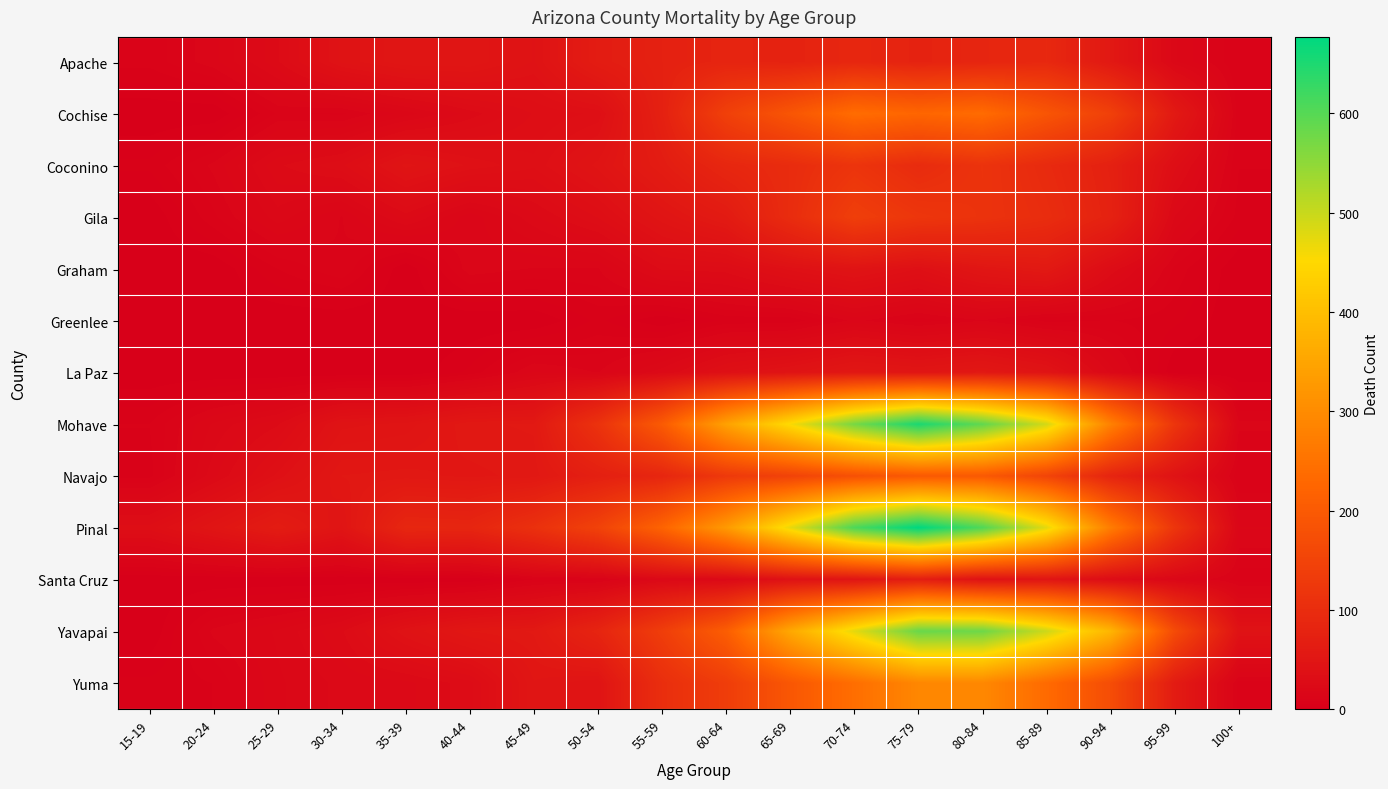

Reading right to left, list all the values displayed in this chart.

Apache: 100+=8	95-99=19	90-94=55	85-89=90	80-84=84	75-79=78	70-74=87	65-69=77	60-64=81	55-59=74	50-54=64	45-49=42	40-44=50	35-39=50	30-34=43	25-29=26	20-24=15	15-19=9
Cochise: 100+=9	95-99=57	90-94=143	85-89=189	80-84=237	75-79=225	70-74=239	65-69=190	60-64=143	55-59=73	50-54=35	45-49=32	40-44=25	35-39=17	30-34=10	25-29=11	20-24=0	15-19=0
Coconino: 100+=8	95-99=33	90-94=73	85-89=94	80-84=114	75-79=97	70-74=117	65-69=98	60-64=87	55-59=64	50-54=46	45-49=35	40-44=39	35-39=46	30-34=31	25-29=26	20-24=14	15-19=6
Gila: 100+=7	95-99=21	90-94=76	85-89=100	80-84=113	75-79=121	70-74=139	65-69=99	60-64=60	55-59=47	50-54=32	45-49=23	40-44=14	35-39=25	30-34=13	25-29=20	20-24=10	15-19=0
Graham: 100+=0	95-99=10	90-94=29	85-89=57	80-84=50	75-79=37	70-74=45	65-69=38	60-64=28	55-59=27	50-54=13	45-49=13	40-44=15	35-39=0	30-34=13	25-29=8	20-24=0	15-19=0
Greenlee: 100+=0	95-99=6	90-94=8	85-89=7	80-84=13	75-79=9	70-74=14	65-69=6	60-64=6	55-59=0	50-54=6	45-49=0	40-44=0	35-39=0	30-34=0	25-29=0	20-24=0	15-19=0
La Paz: 100+=0	95-99=0	90-94=20	85-89=45	80-84=54	75-79=49	70-74=53	65-69=44	60-64=37	55-59=23	50-54=13	45-49=16	40-44=6	35-39=0	30-34=0	25-29=0	20-24=0	15-19=0
Mohave: 100+=14	95-99=119	90-94=280	85-89=490	80-84=590	75-79=653	70-74=571	65-69=456	60-64=343	55-59=201	50-54=112	45-49=56	40-44=55	35-39=46	30-34=44	25-29=26	20-24=19	15-19=8
Navajo: 100+=8	95-99=43	90-94=82	85-89=152	80-84=198	75-79=198	70-74=179	65-69=148	60-64=127	55-59=85	50-54=71	45-49=54	40-44=52	35-39=54	30-34=53	25-29=38	20-24=23	15-19=7
Pinal: 100+=16	95-99=119	90-94=271	85-89=475	80-84=605	75-79=677	70-74=608	65-69=470	60-64=328	55-59=220	50-54=147	45-49=108	40-44=84	35-39=86	30-34=47	25-29=63	20-24=48	15-19=33
Santa Cruz: 100+=9	95-99=18	90-94=29	85-89=47	80-84=41	75-79=67	70-74=47	65-69=40	60-64=22	55-59=21	50-54=9	45-49=8	40-44=0	35-39=0	30-34=0	25-29=0	20-24=0	15-19=0
Yavapai: 100+=43	95-99=167	90-94=383	85-89=496	80-84=579	75-79=583	70-74=475	65-69=356	60-64=208	55-59=137	50-54=82	45-49=56	40-44=53	35-39=42	30-34=26	25-29=19	20-24=14	15-19=0
Yuma: 100+=9	95-99=62	90-94=171	85-89=235	80-84=293	75-79=291	70-74=242	65-69=193	60-64=136	55-59=103	50-54=45	45-49=50	40-44=28	35-39=23	30-34=22	25-29=18	20-24=8	15-19=6